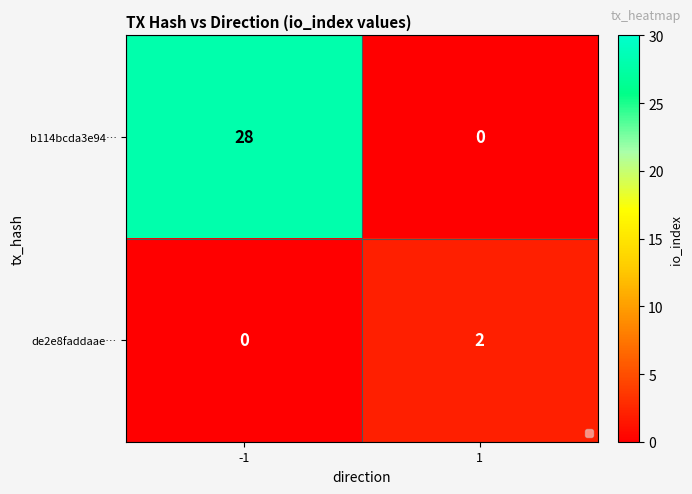

How many positive values does the de2e8faddaae… series have?

1